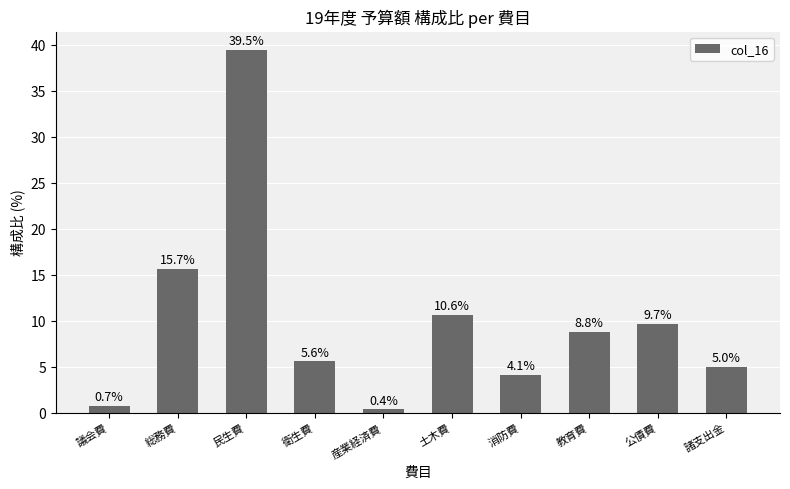

Are the bars horizontal?

No